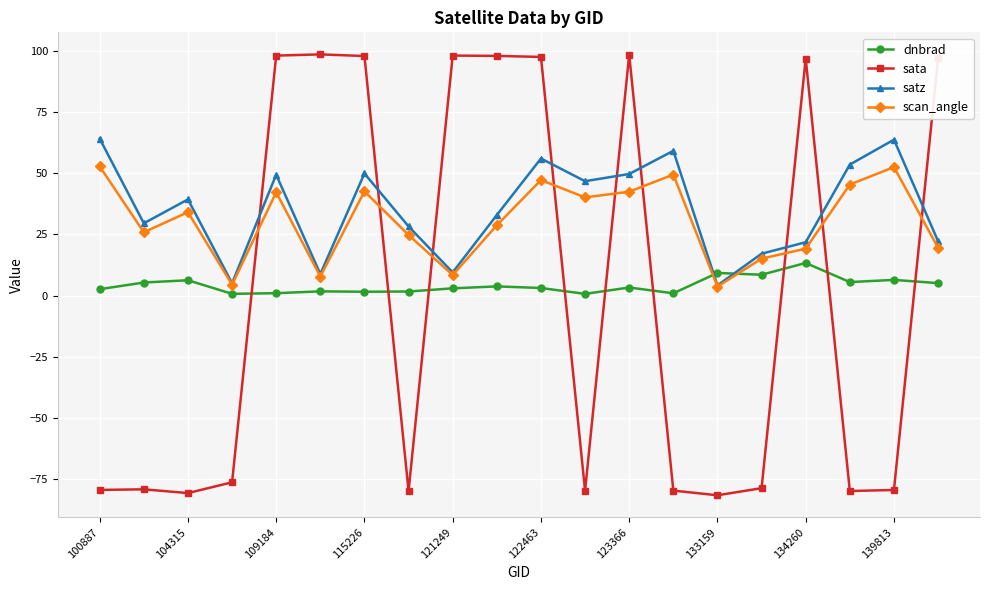

True or false: sata has more than 1 points higher than both neighbors.

True